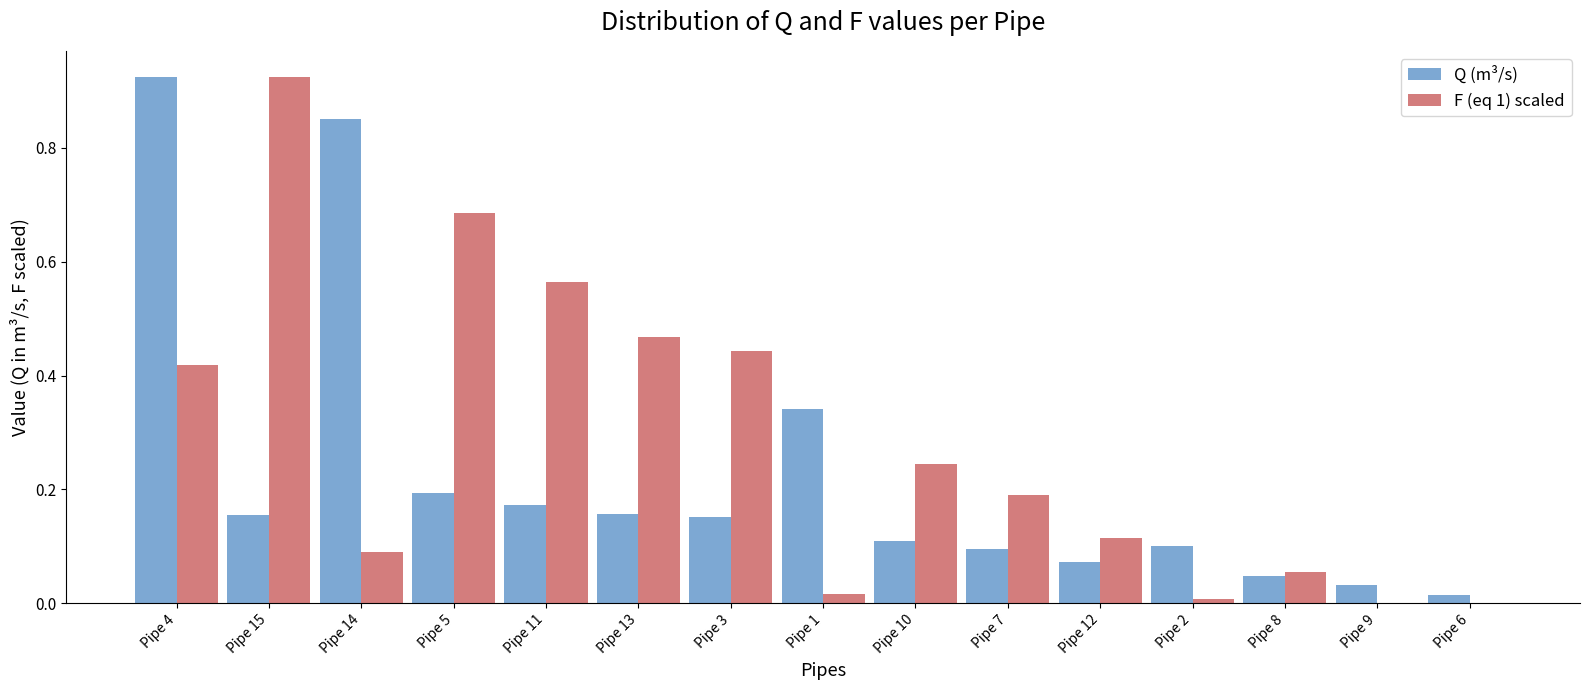

Is the value of Q (m³/s) at Pipe 8 greater than the value of F (eq 1) scaled at Pipe 15?

No